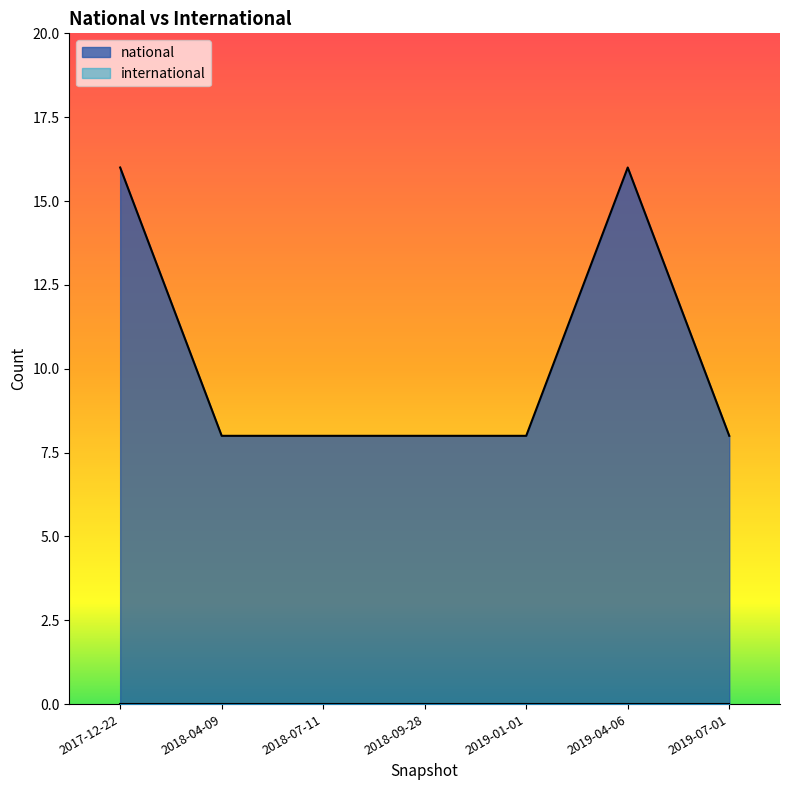

True or false: the data shows 16 at 2017-12-22.

True